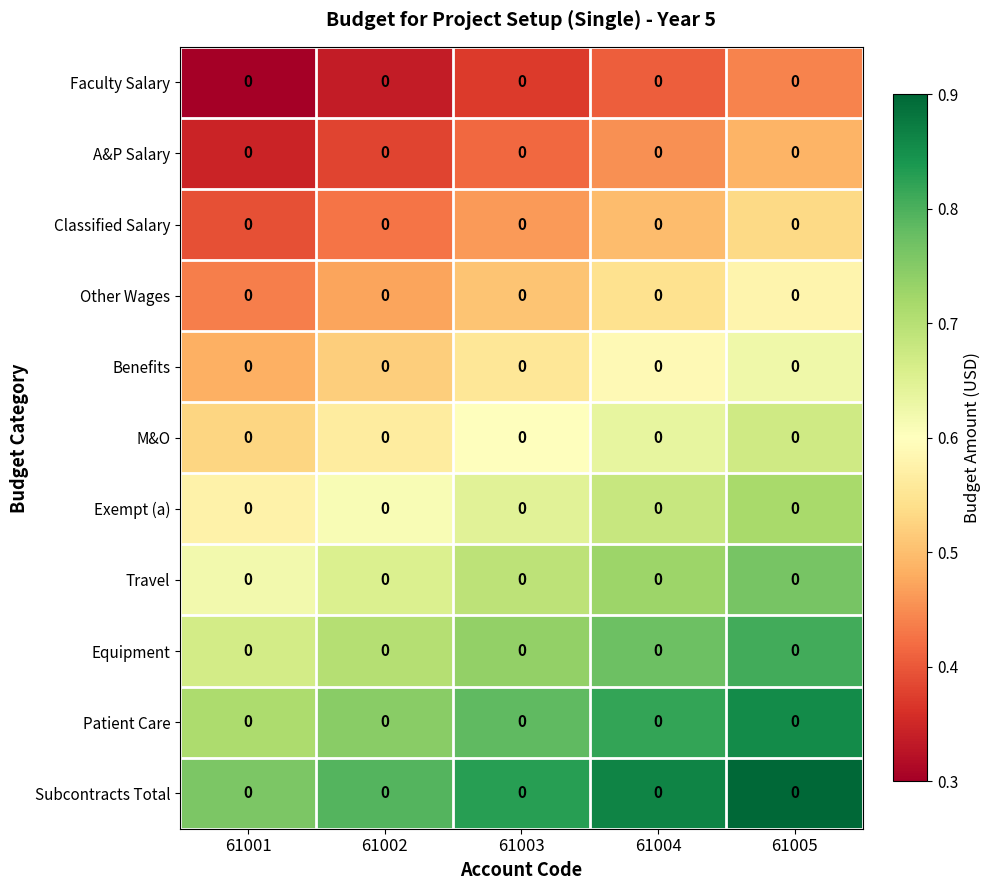

Which category has the highest value across all series?

61005